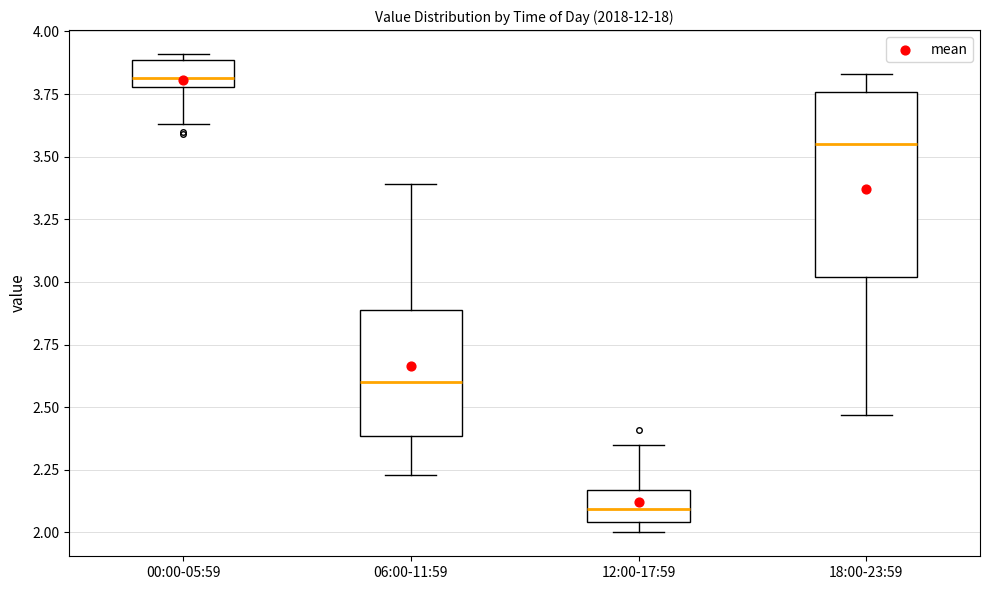

Which box is the tallest, from its lower edge to its upper edge?

18:00-23:59